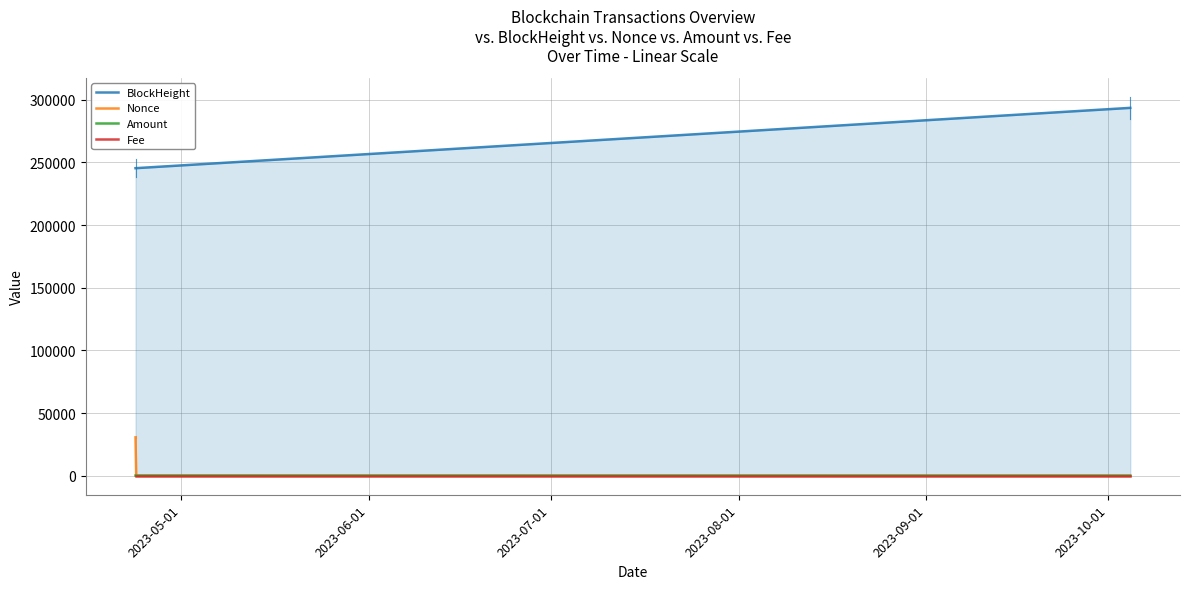

What is the value of the BlockHeight point at the 2nd from the left?

245390.0